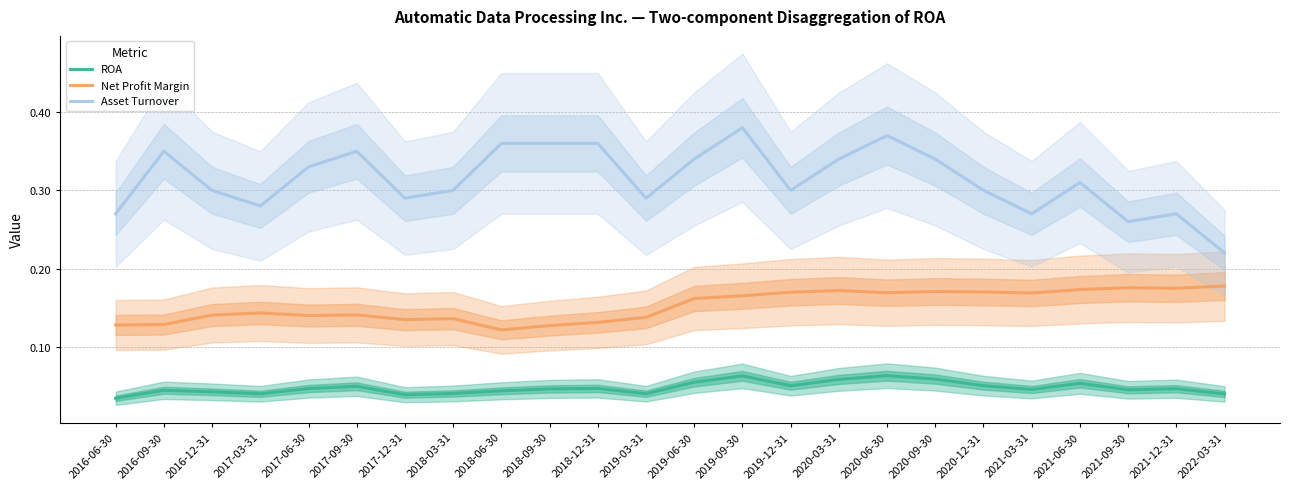

At which category does Net Profit Margin reach its first local valley?

2017-06-30